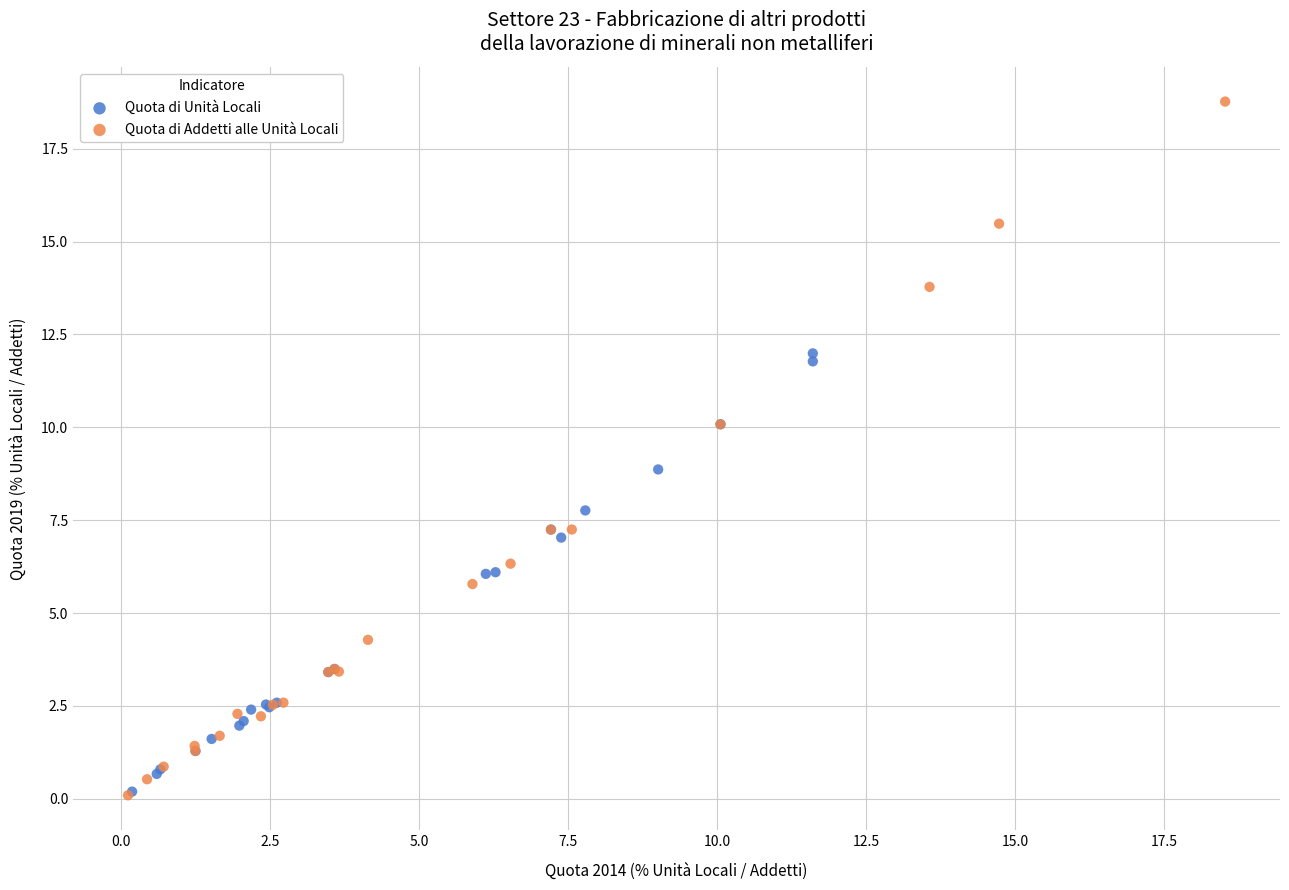

Which series contains the highest Y value?

Quota di Addetti alle Unità Locali